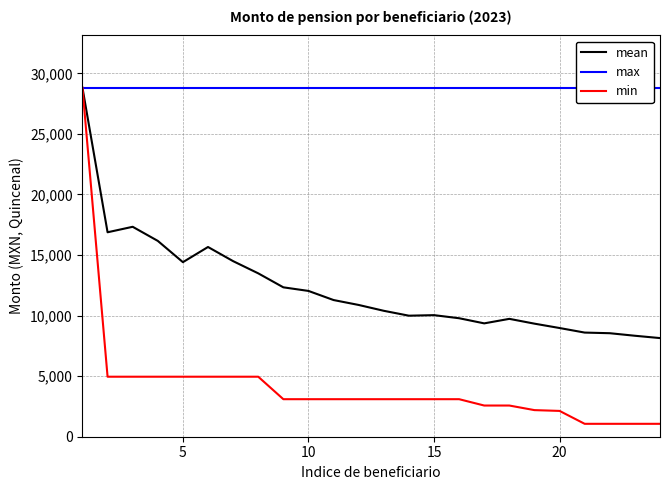

What is the maximum value for min?

28803.6